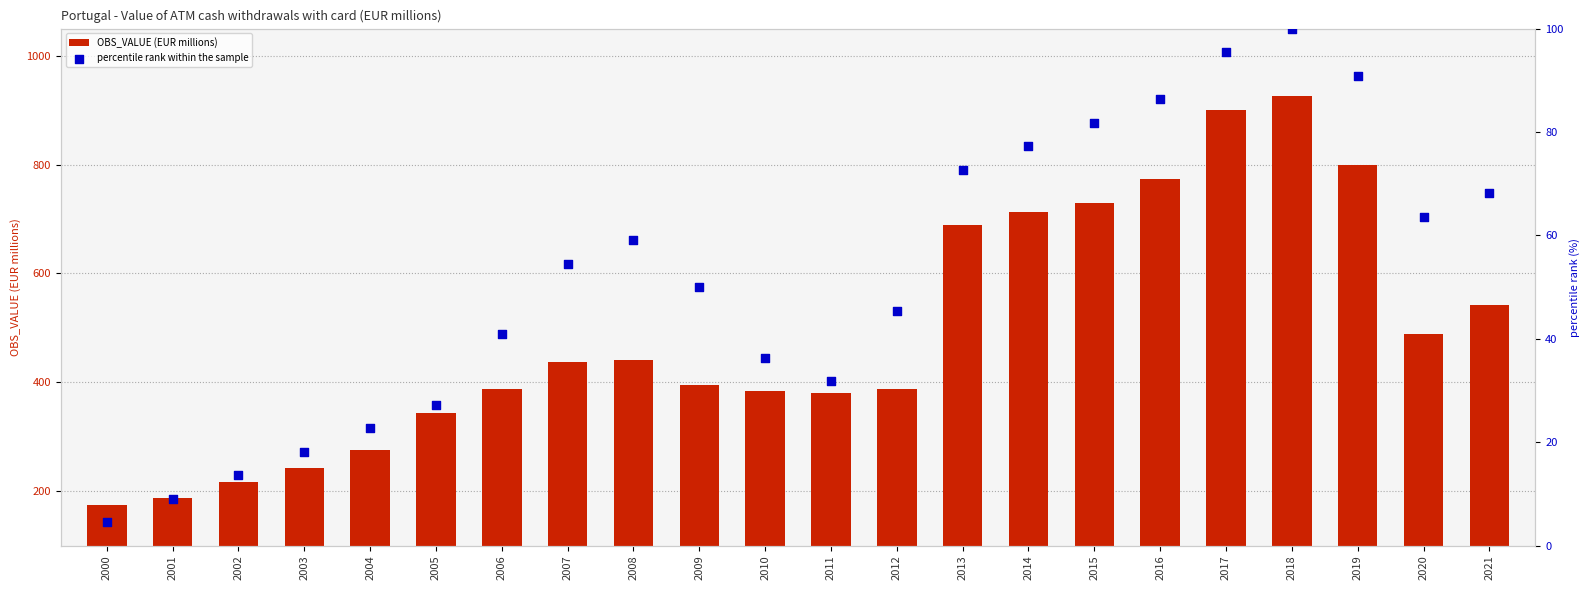

Which series reaches the maximum Y coordinate?

OBS_VALUE (EUR millions)